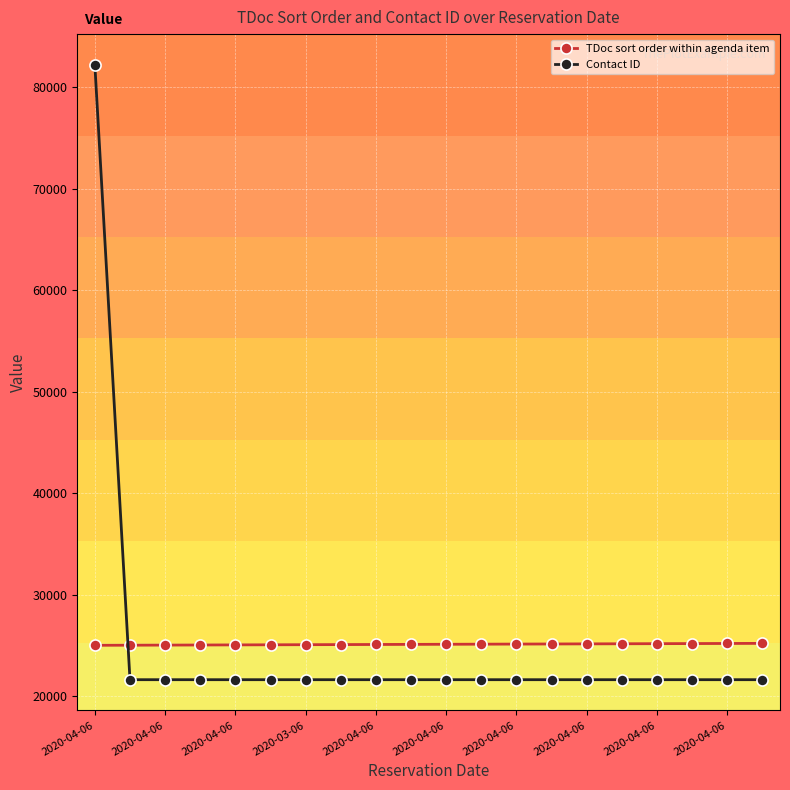

What is the value of the Contact ID point at the 8th from the left?

21609